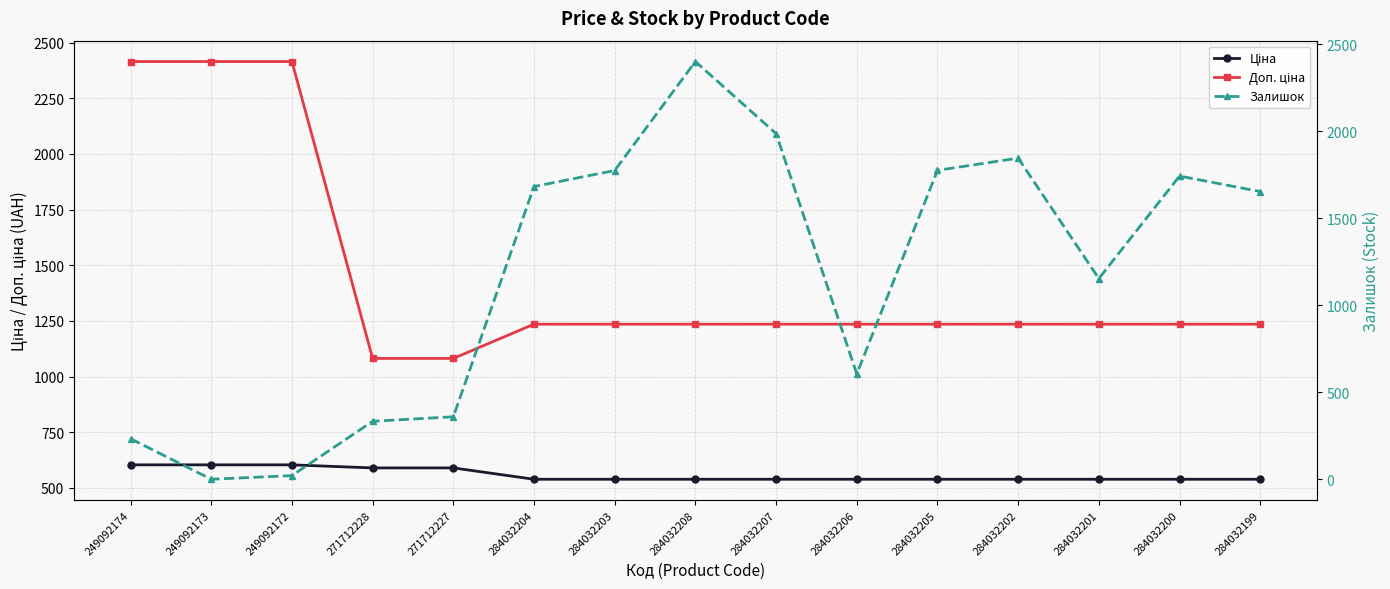

Reading right to left, extract all data points from this chart.

Ціна: 539.0	539.0	539.0	539.0	539.0	539.0	539.0	539.0	539.0	539.0	589.9	589.9	603.7	603.7	603.7
Доп. ціна: 1235.4	1235.4	1235.4	1235.4	1235.4	1235.4	1235.4	1235.4	1235.4	1235.4	1081.7	1081.7	2414.8	2414.8	2414.8
Залишок: 1653.0	1742.0	1153.0	1845.0	1775.0	605.0	1986.0	2400.0	1774.0	1682.0	359.0	333.0	21.0	0.0	233.0